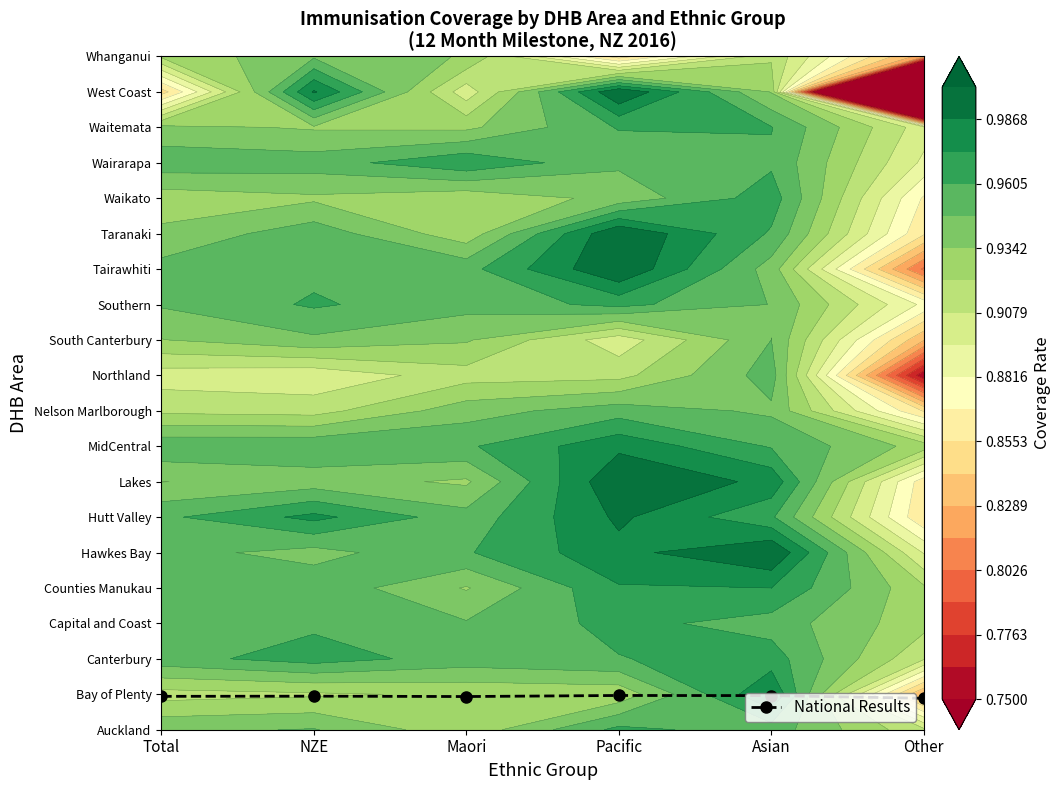

What is the greatest value displayed?

1.0